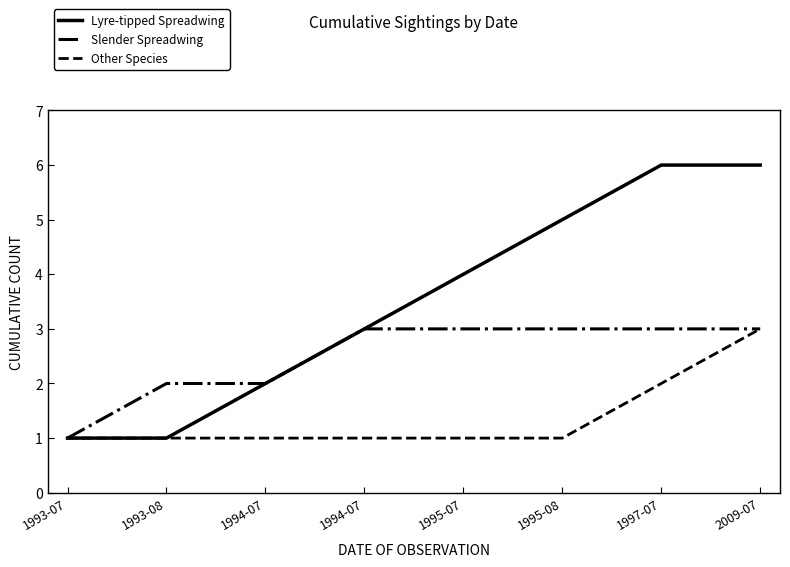

List the labels in order of Lyre-tipped Spreadwing value, smallest first.

1993-07, 1993-08, 1994-07, 1994-07, 1995-07, 1995-08, 1997-07, 2009-07